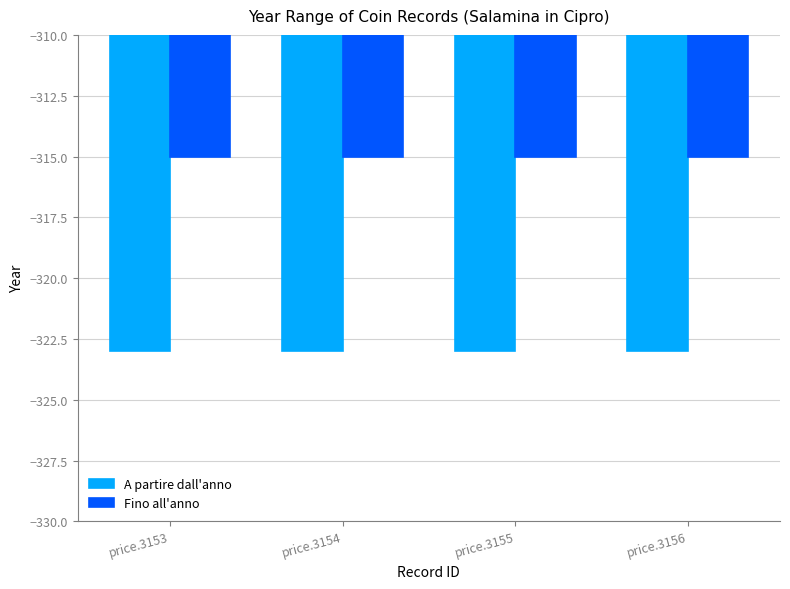

What is the minimum value shown in the chart?

-323